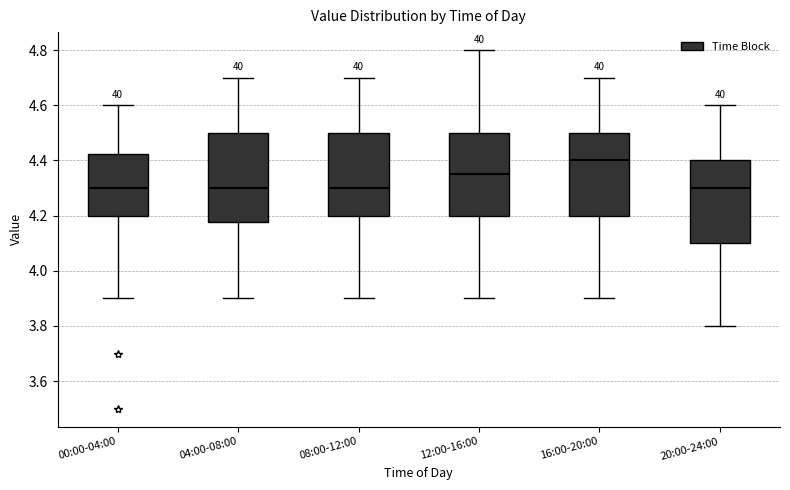

Reading left to right, read every box against the y-axis: the position of its median line, the range the box covers, and the ends of its whiskers. The values are not printed on the chart, so give them approximately, as read against the axis.

00:00-04:00: median 4.30, box 4.20 to 4.42, whiskers 3.90 to 4.60
04:00-08:00: median 4.30, box 4.18 to 4.50, whiskers 3.90 to 4.70
08:00-12:00: median 4.30, box 4.20 to 4.50, whiskers 3.90 to 4.70
12:00-16:00: median 4.36, box 4.20 to 4.50, whiskers 3.90 to 4.80
16:00-20:00: median 4.40, box 4.20 to 4.50, whiskers 3.90 to 4.70
20:00-24:00: median 4.30, box 4.10 to 4.40, whiskers 3.80 to 4.60